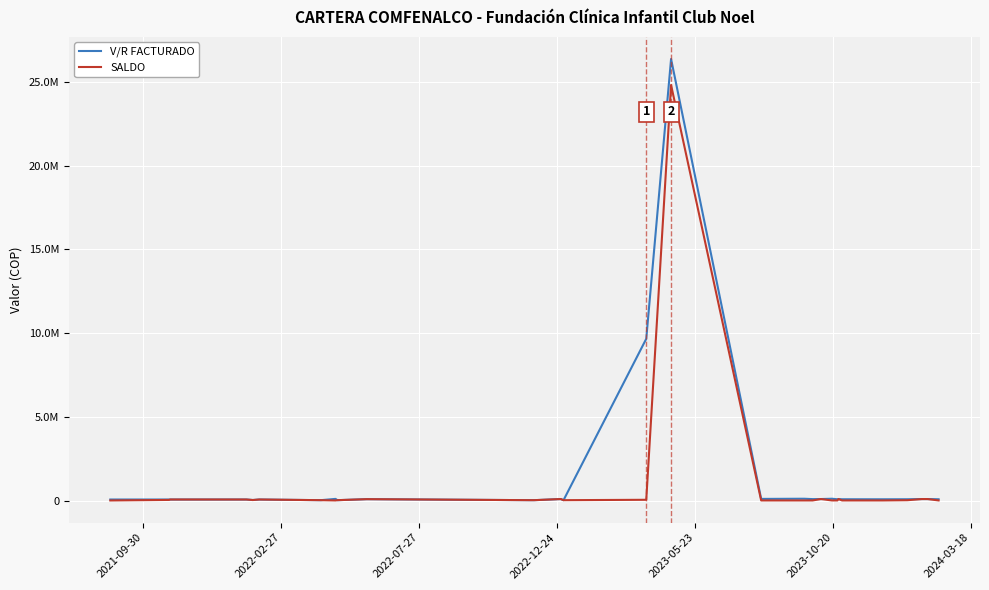

True or false: SALDO and V/R FACTURADO cross at least once.

False